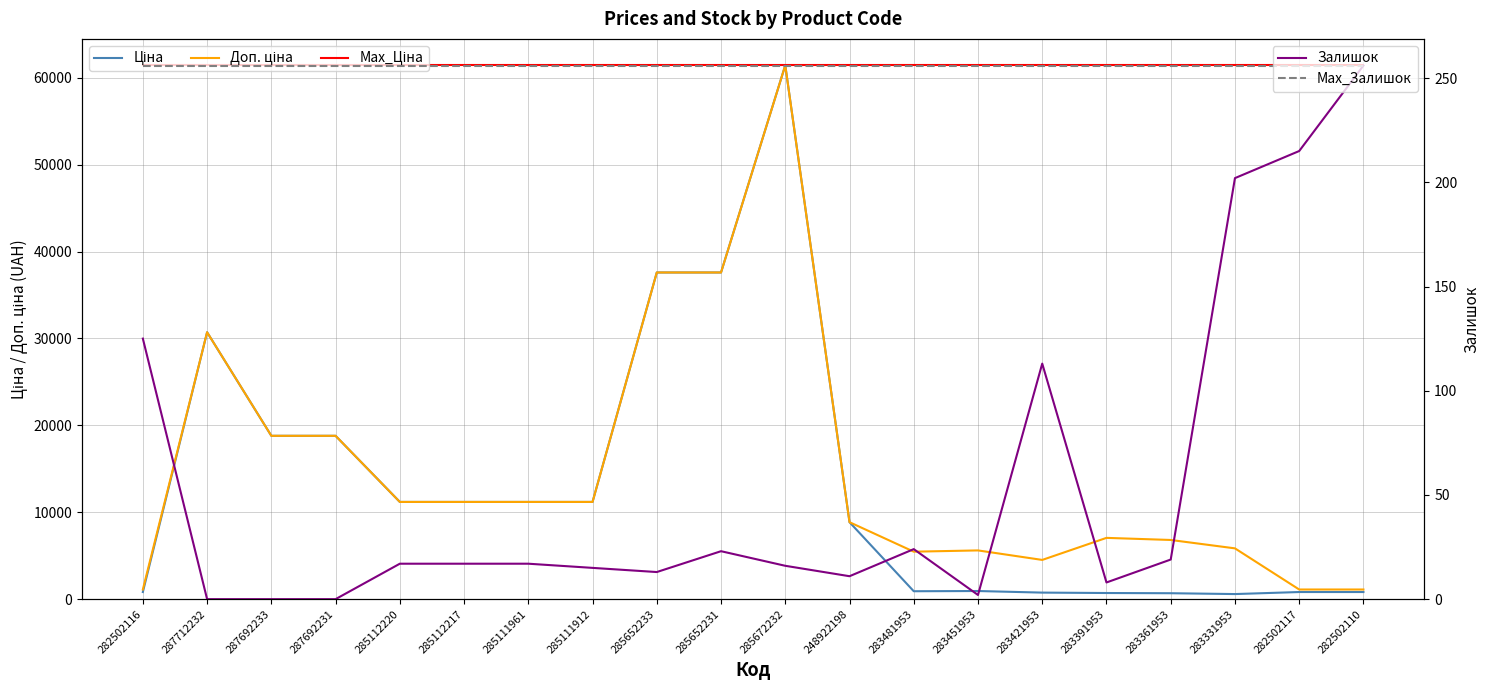

What is the difference between the second highest and minimum values in the Ціна series?

37009.2